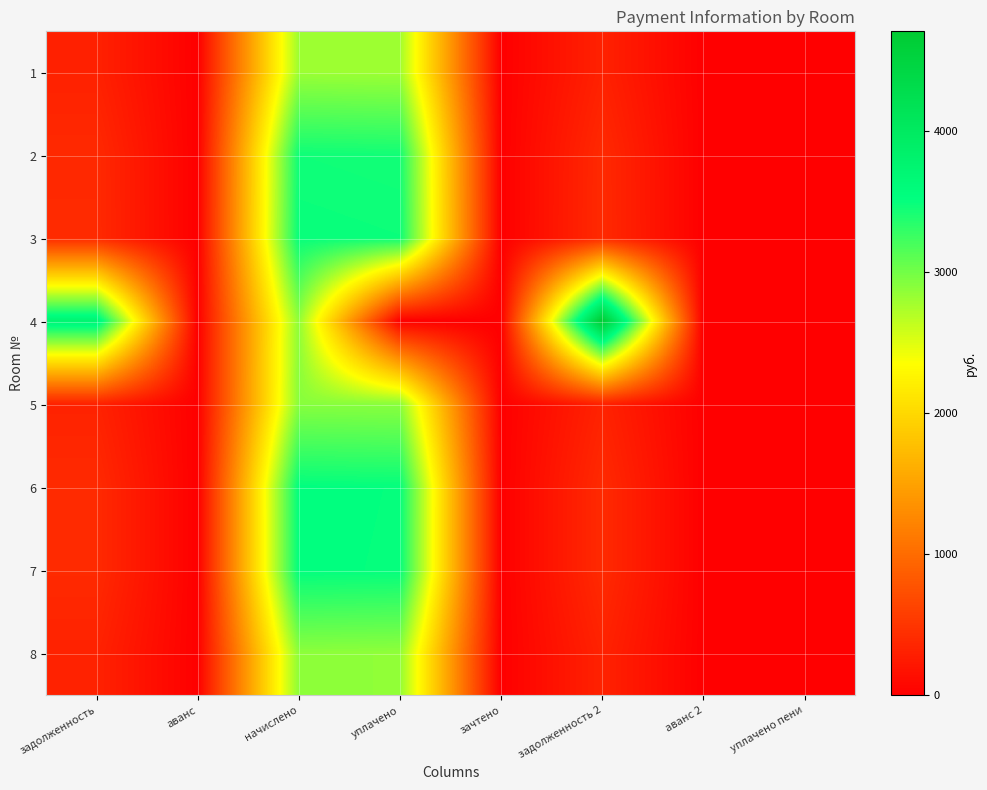

What is the spread (max minus min) of values at уплачено?

3506.2